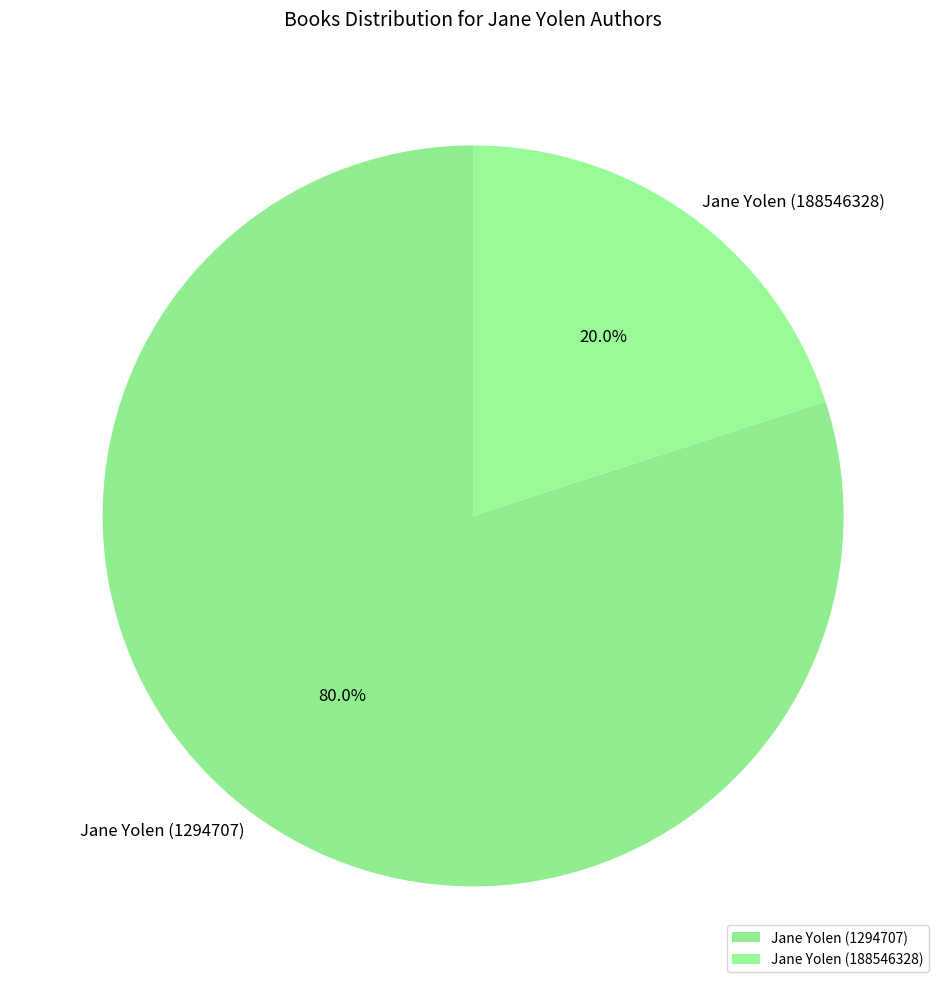

Which category has the smallest portion of the pie?

Jane Yolen (188546328)